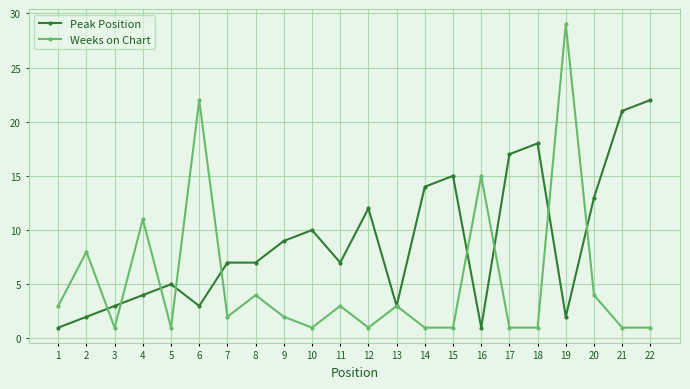

True or false: Peak Position and Weeks on Chart cross at least once.

True